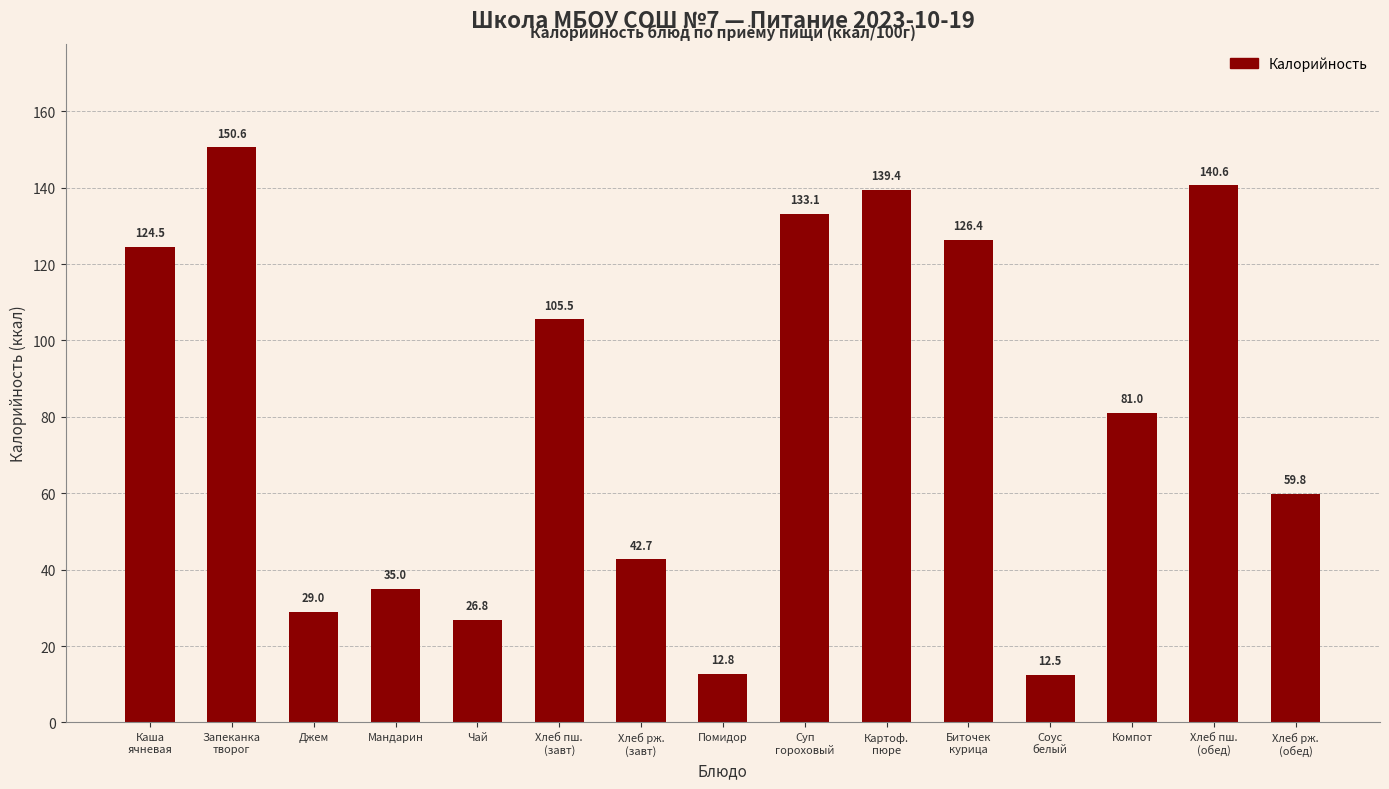

How many data points are less than 81?

7